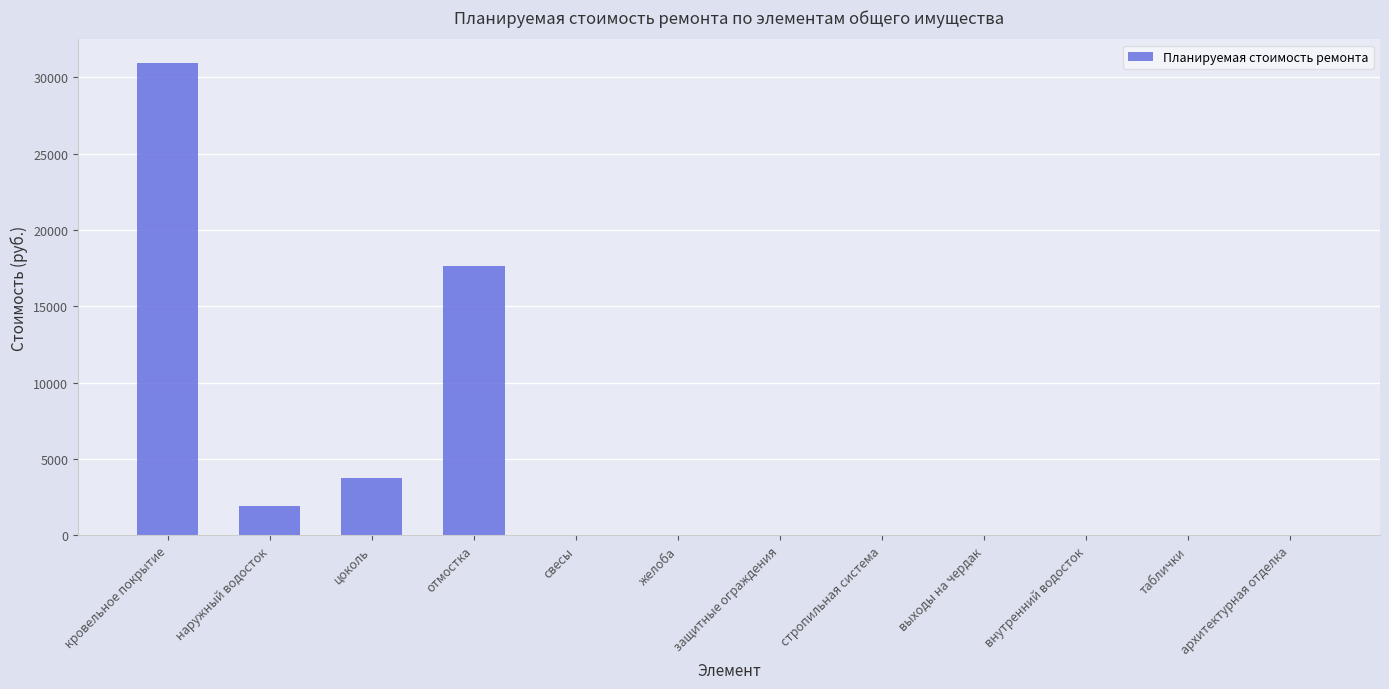

Which label corresponds to the largest value in the chart?

кровельное покрытие